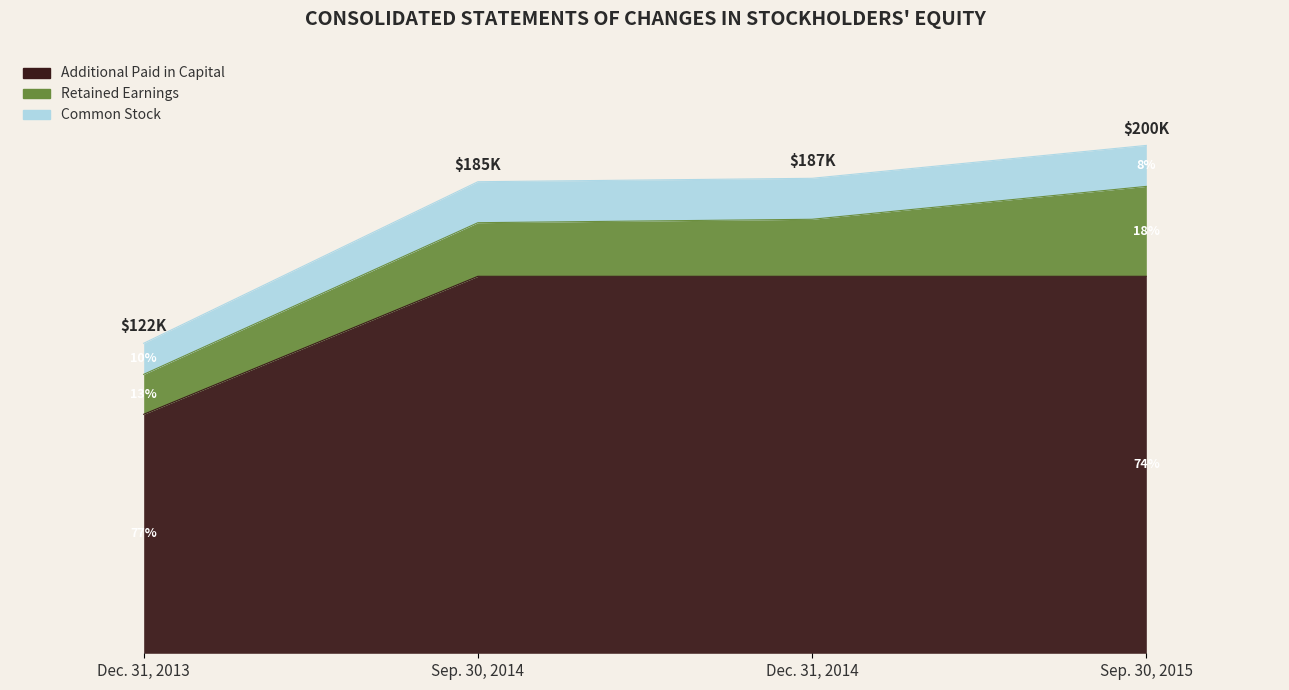

True or false: Common Stock [Member] has a value of 160240 at Dec. 31, 2013.

False